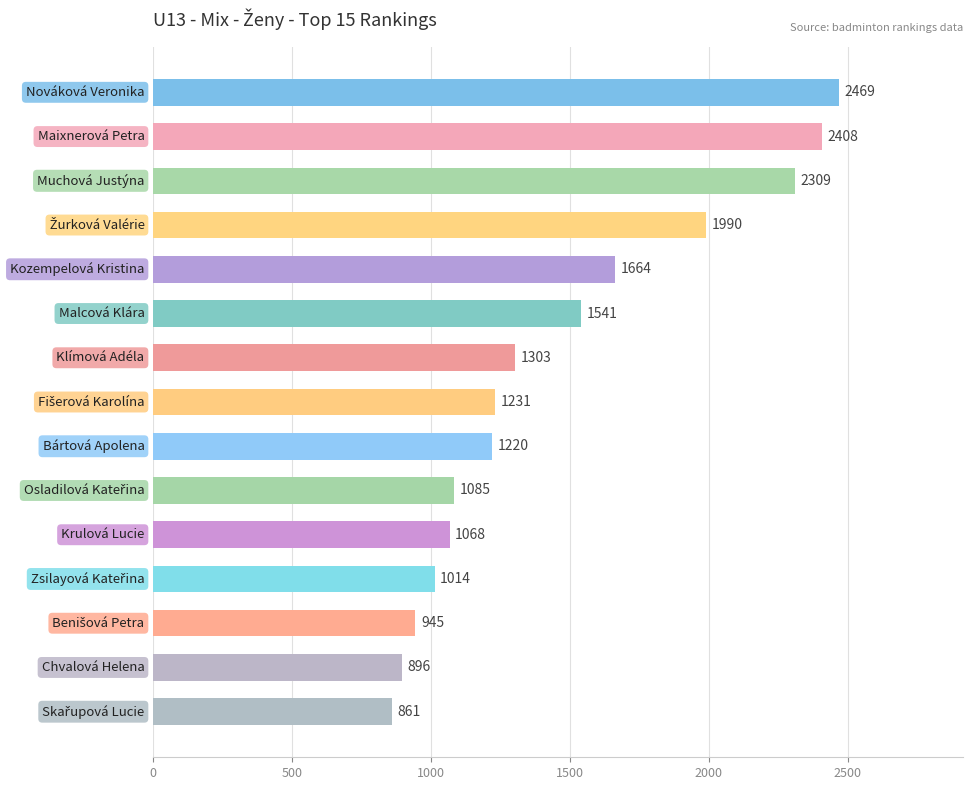

What is the difference between the second highest and second lowest values?

1512